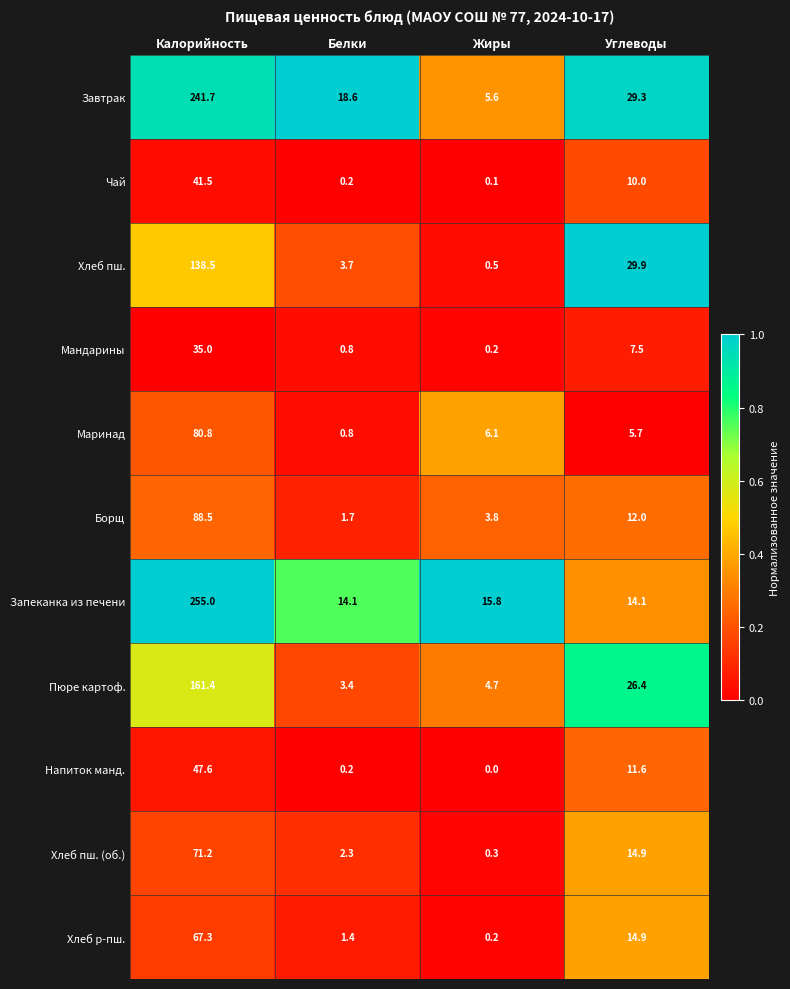

True or false: Напиток манд. has a value of 15.1 at Углеводы.

False